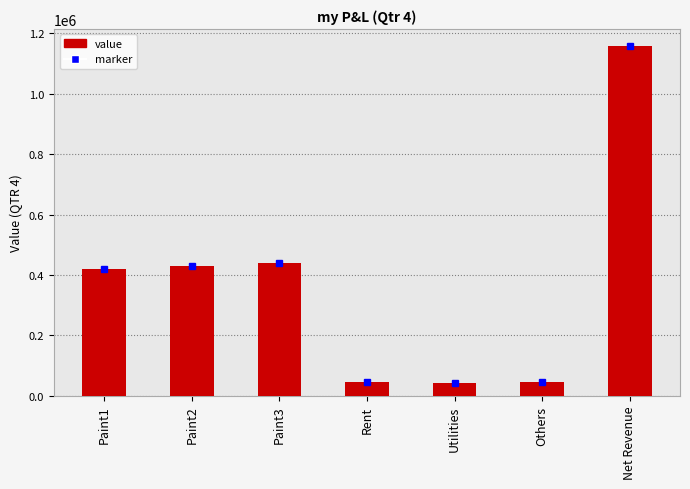

Is it true that the value at Paint2 is 430999?

True